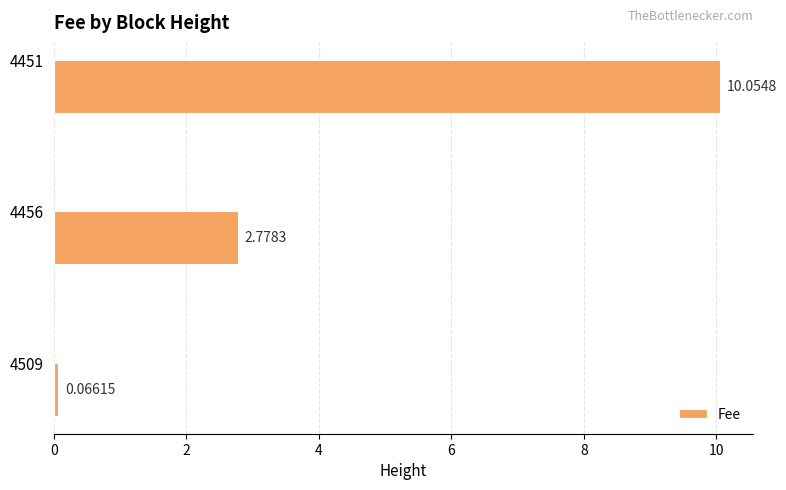

What is the sum of all values?

12.9